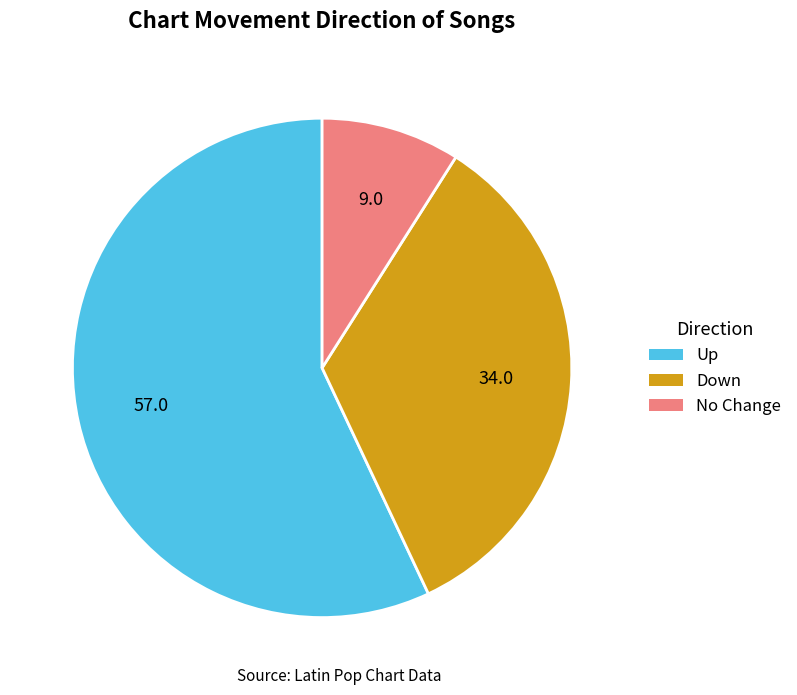

Is there any slice that represents more than half of the pie?

Yes